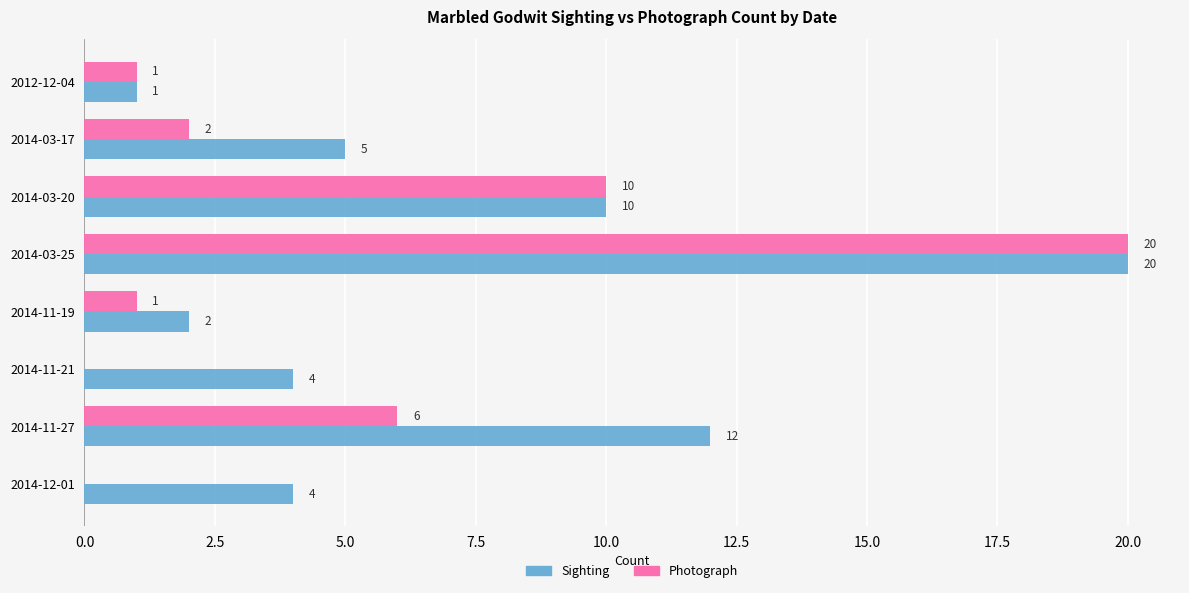

Is it true that Photograph equals 6 at 2014-11-27?

True